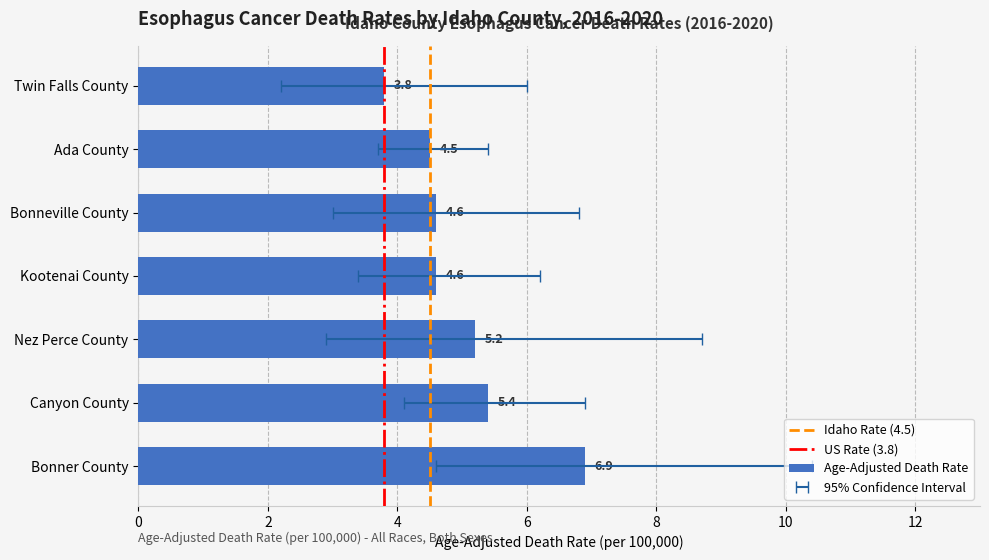

What is the total value across all series at Nez Perce County?

16.8